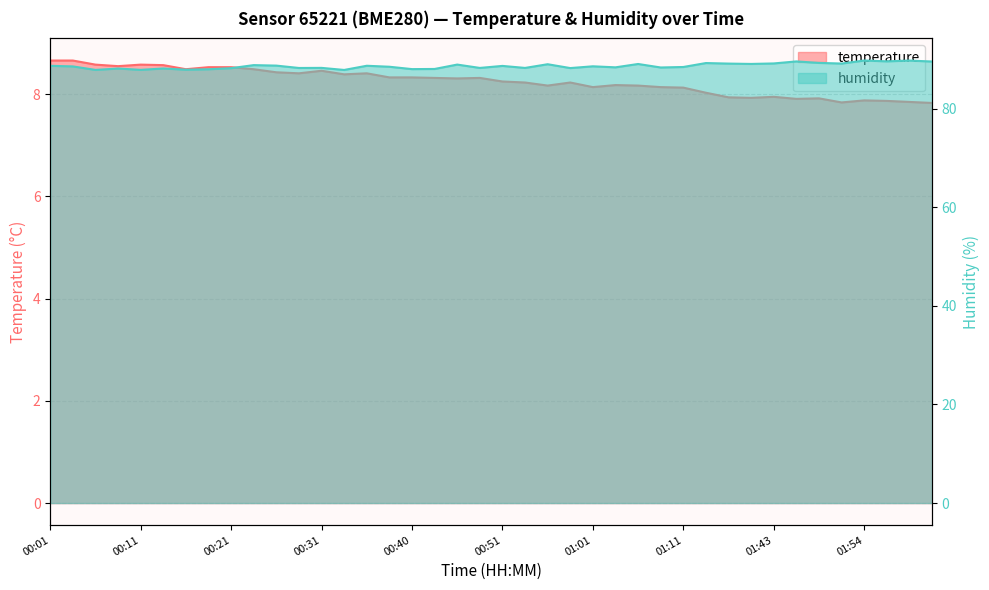

What position from the right is 01:56?

3